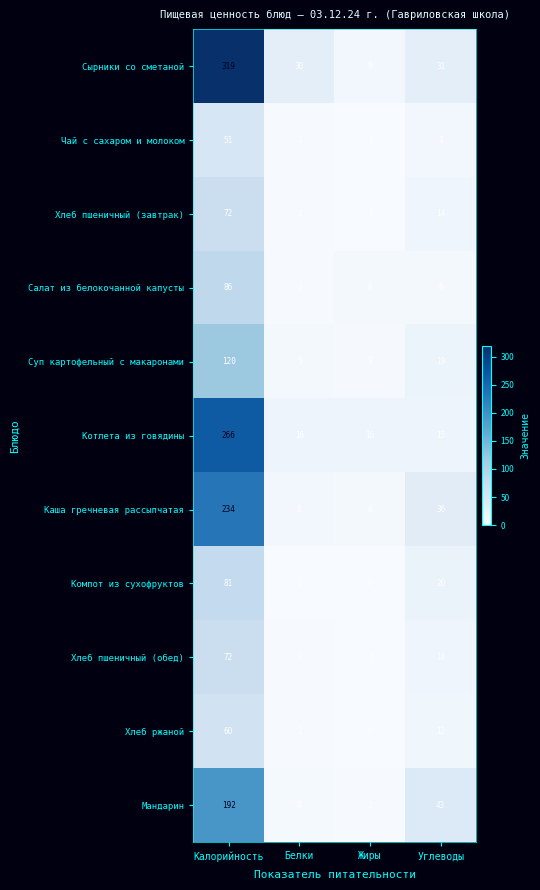

Which series changed the most between Белки and Жиры?

Сырники со сметаной